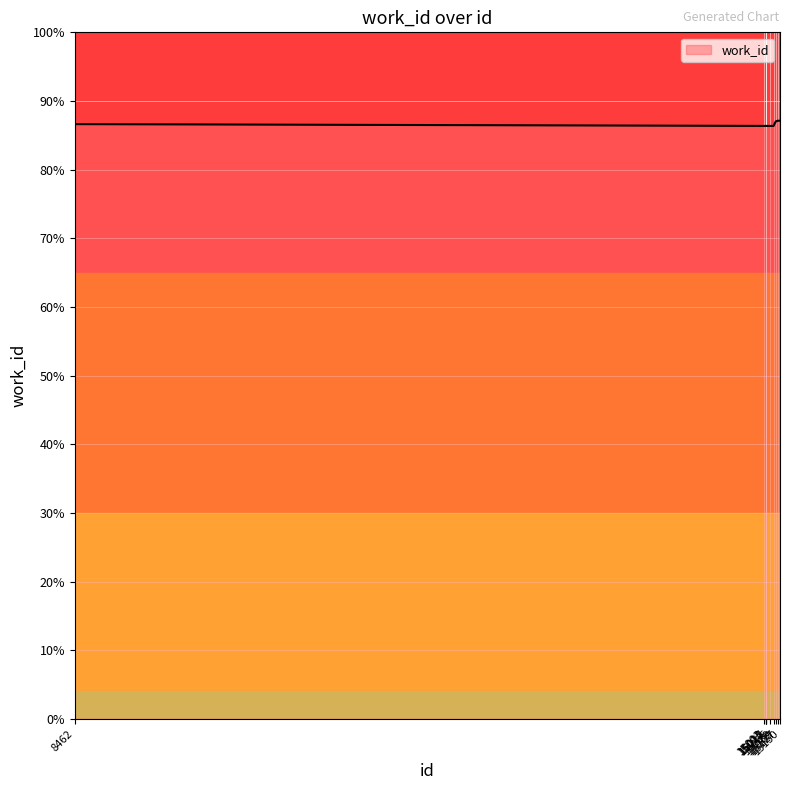

Is this an area chart (filled region under the line)?

No